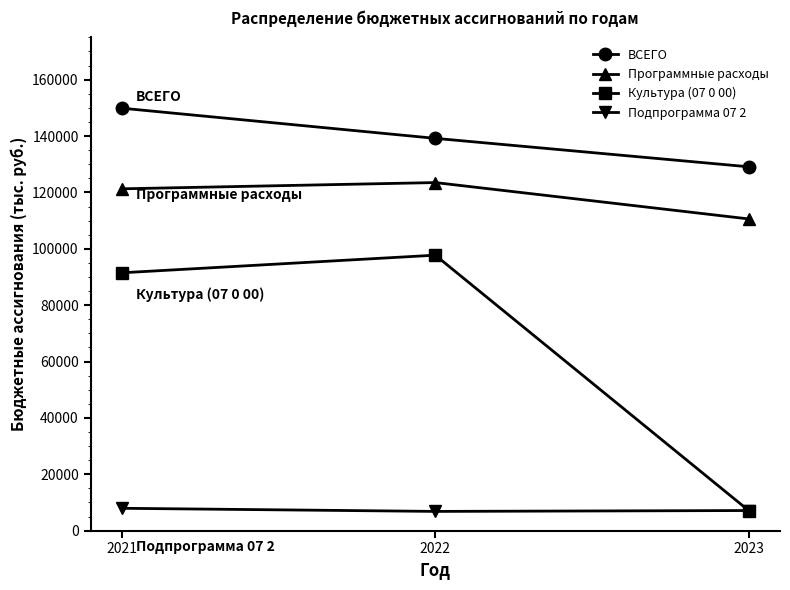

Is the value of Подпрограмма 07 2 at 2021 greater than the value of Культура (07 0 00) at 2021?

No